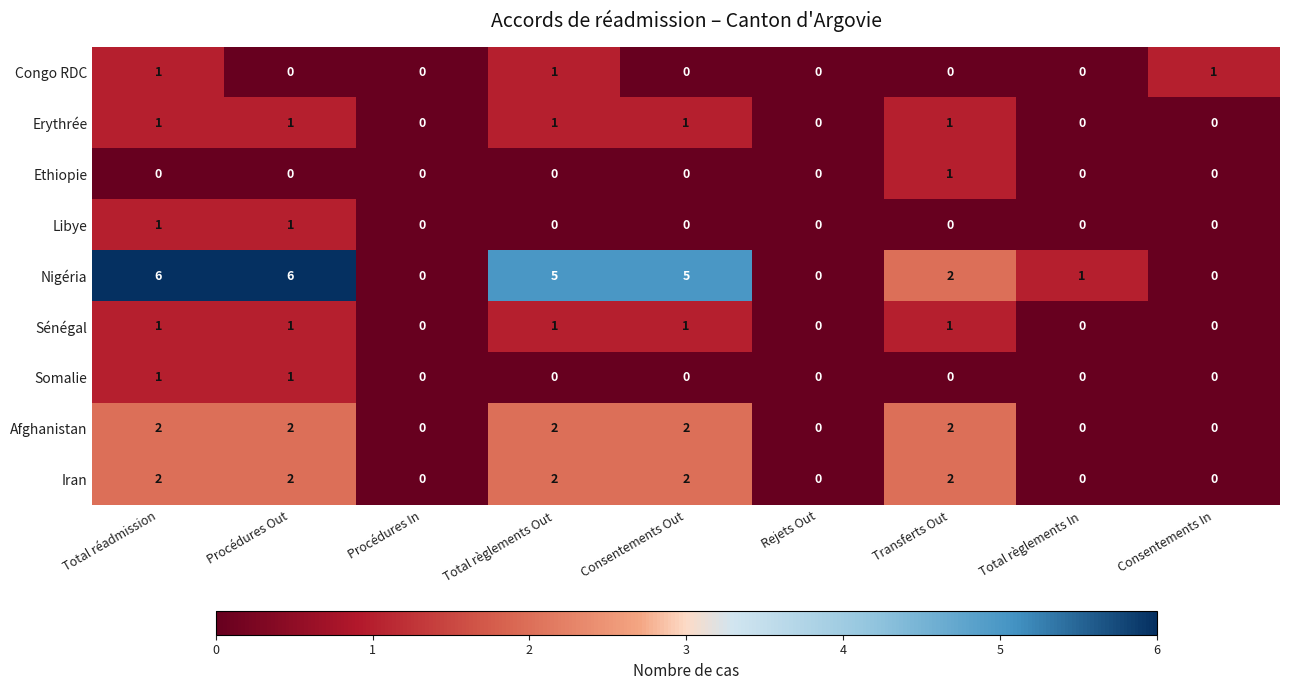

Which series has the largest total across all categories?

Nigéria